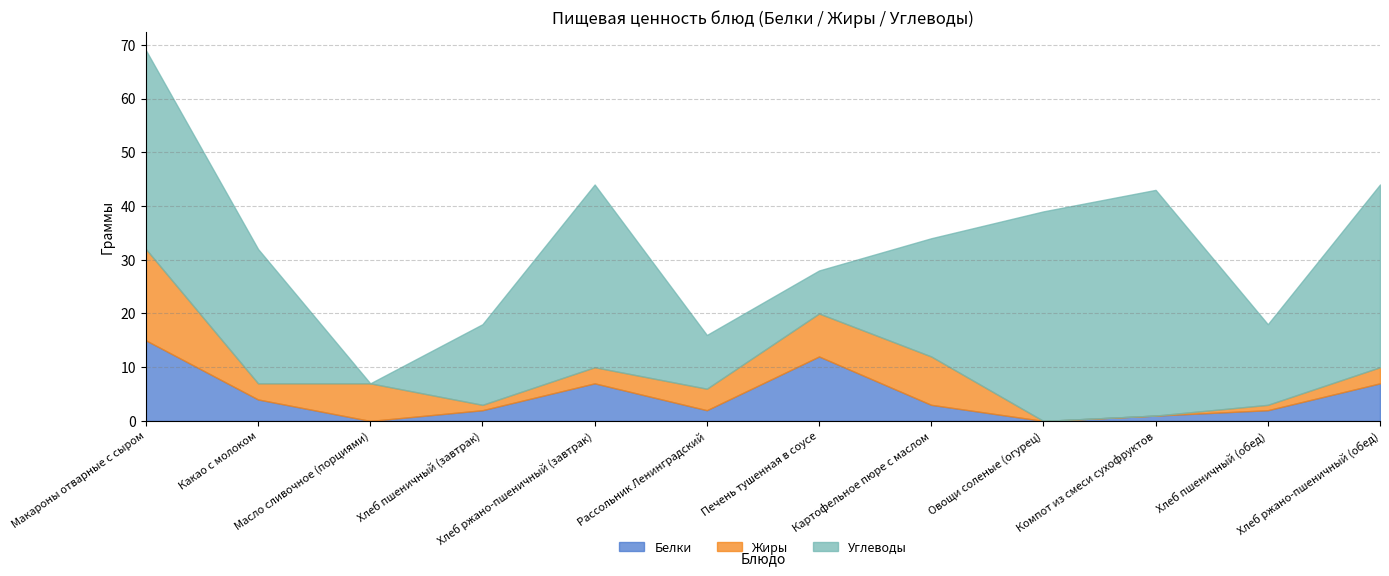

At which category does Жиры reach its first local peak?

Масло сливочное (порциями)